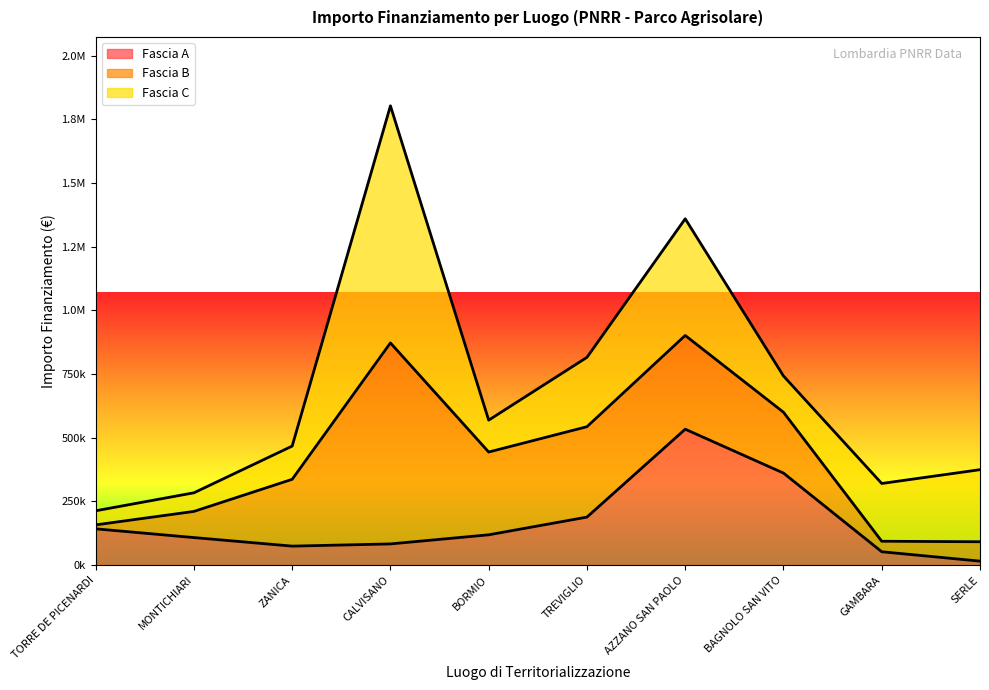

What is the sum of all Fascia C values?

2697854.5